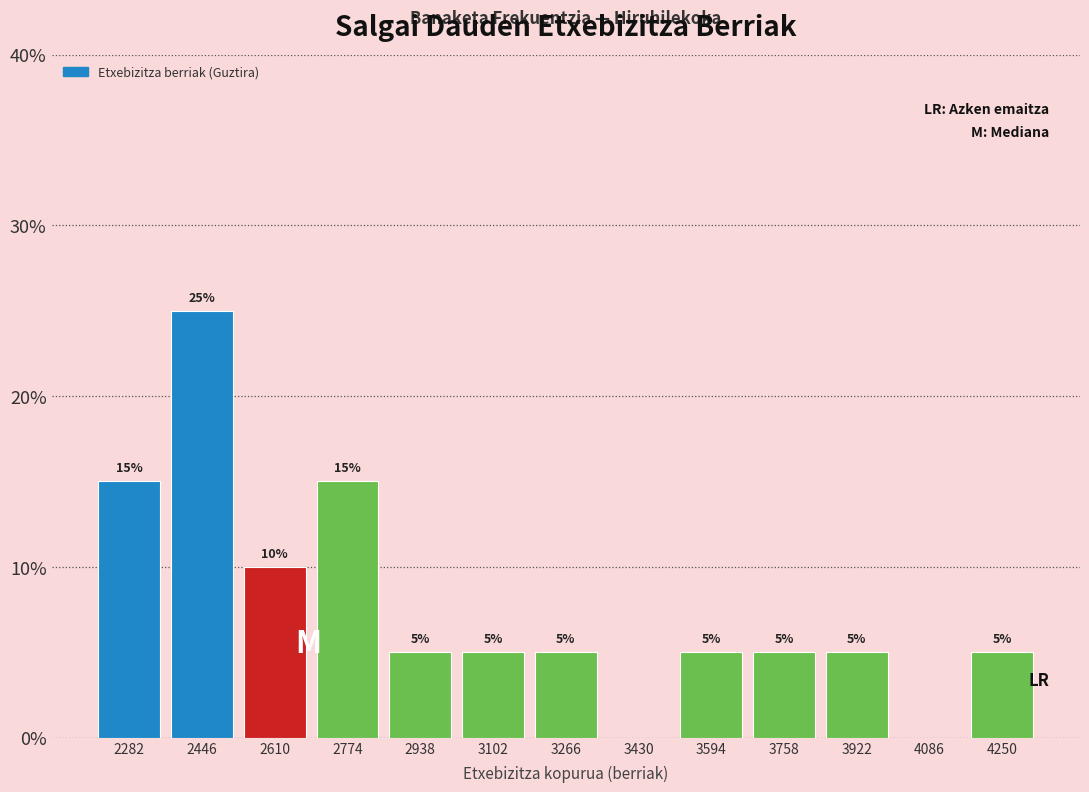

Over which range of the x-axis is the bar tallest?

2360 to 2520